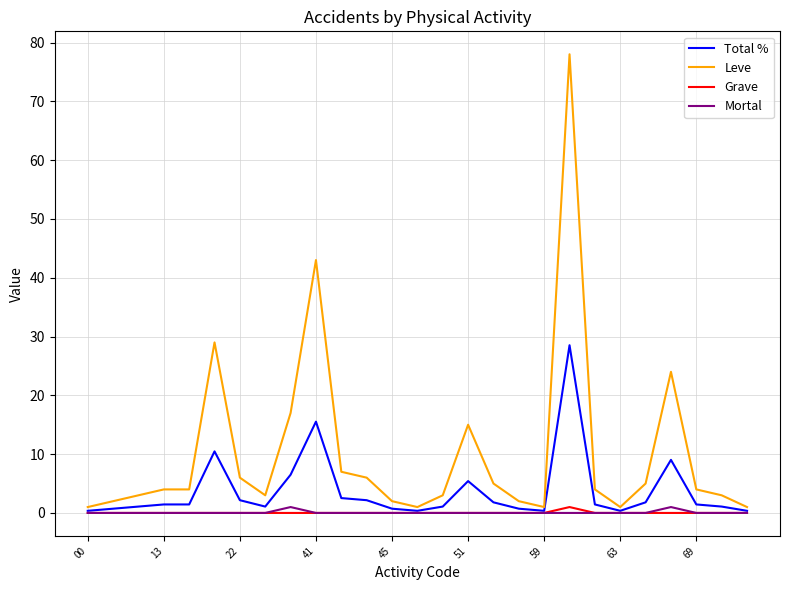

Where is Total % nearest to the value 14?

41